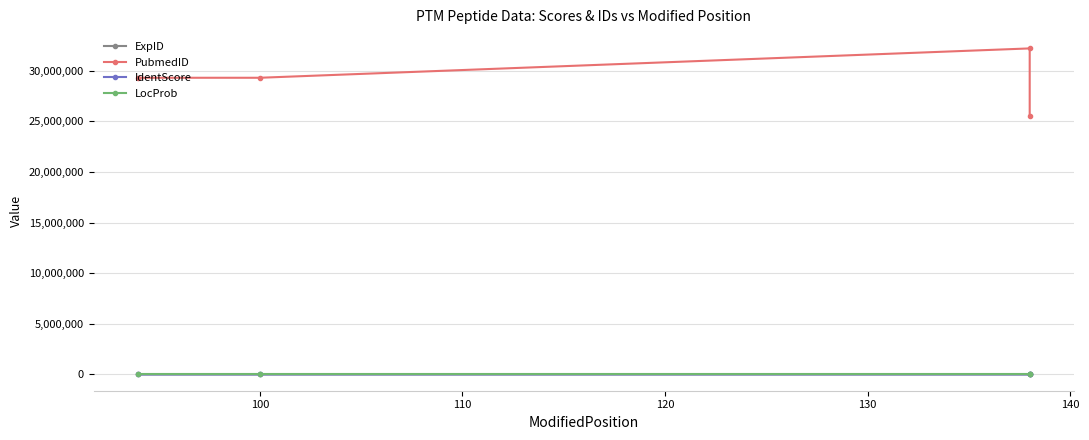

True or false: ExpID and LocProb intersect in this chart.

False